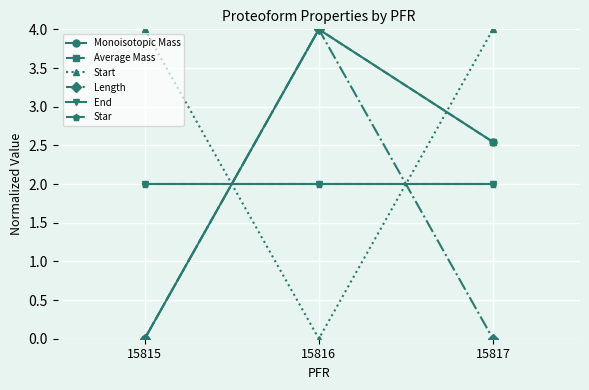

Is this an area chart (filled region under the line)?

No